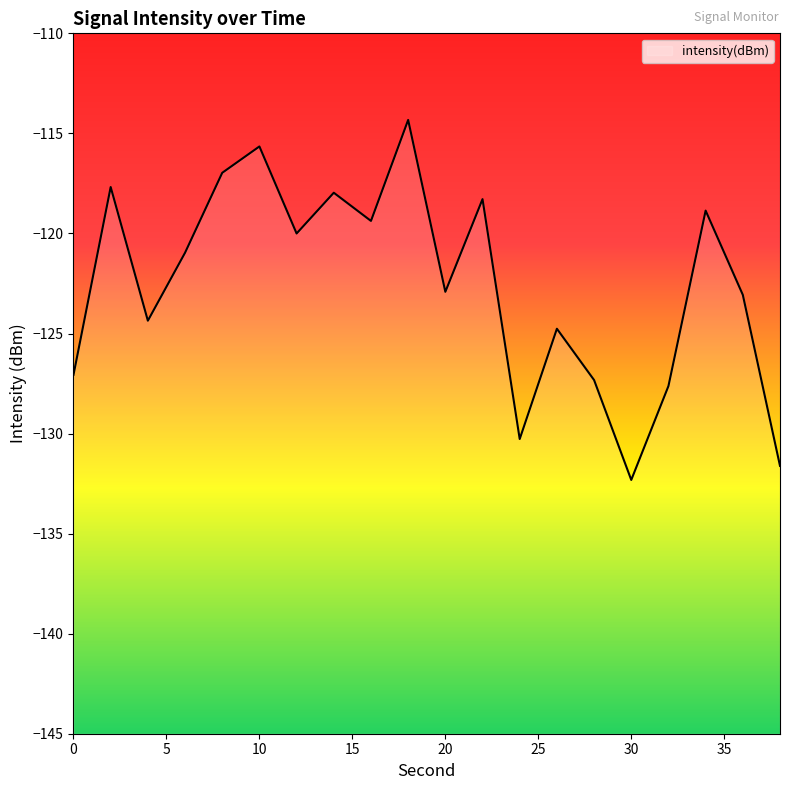

Which has a higher value, 16 or 38?

16